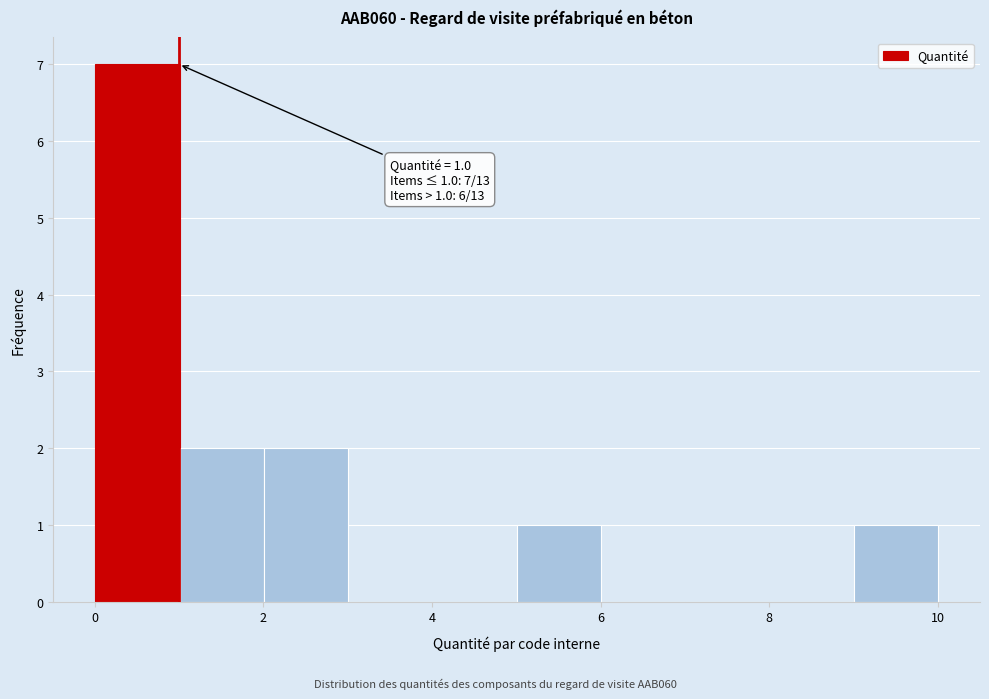

Which range on the x-axis has the tallest bar?

0 to 1